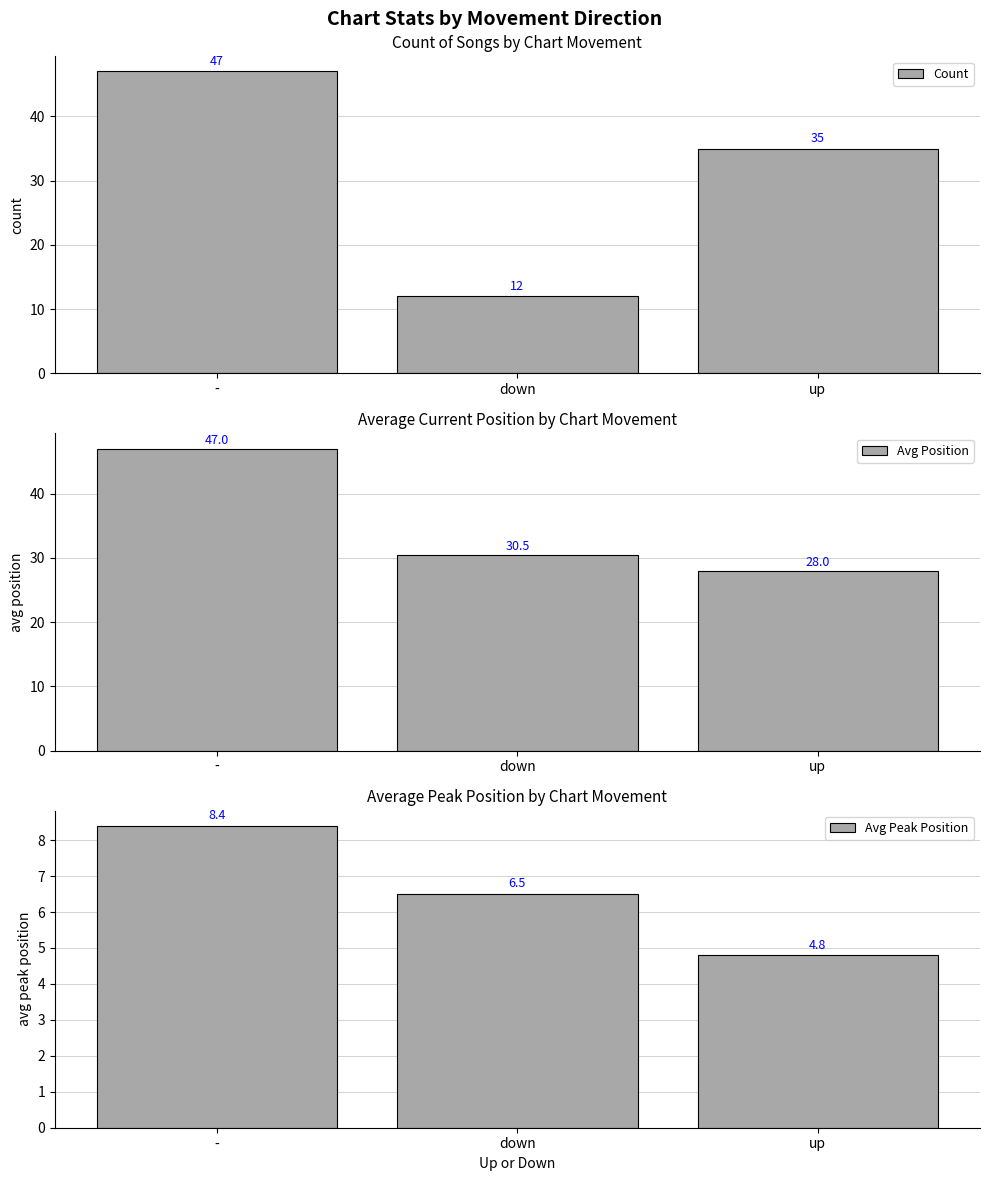

Between up and -, which is larger?

-